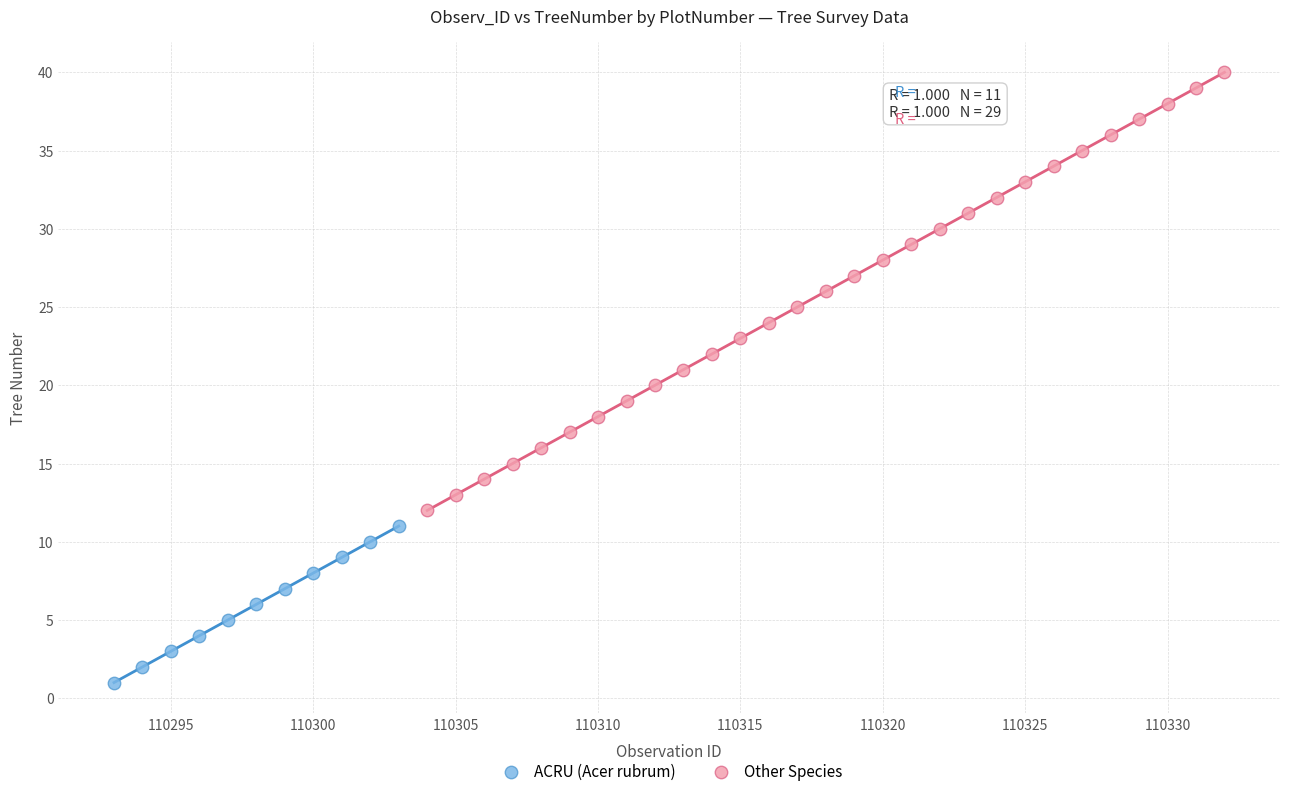

Which series has the largest Y range (max minus min)?

Other Species